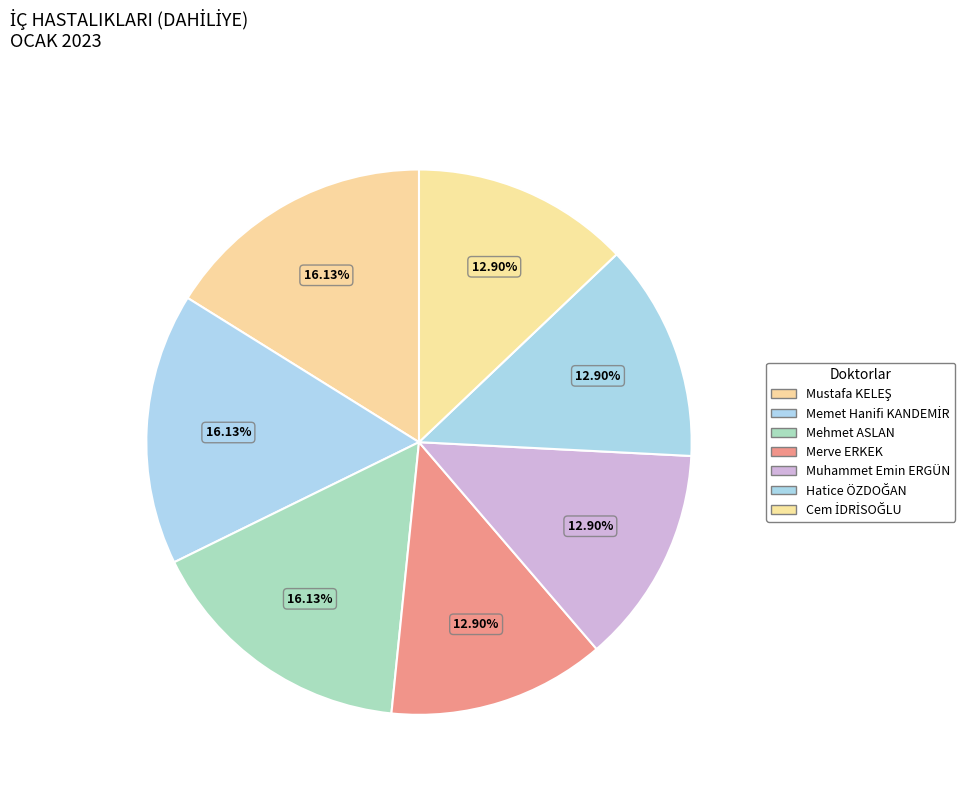

How many segments does this pie chart have?

7